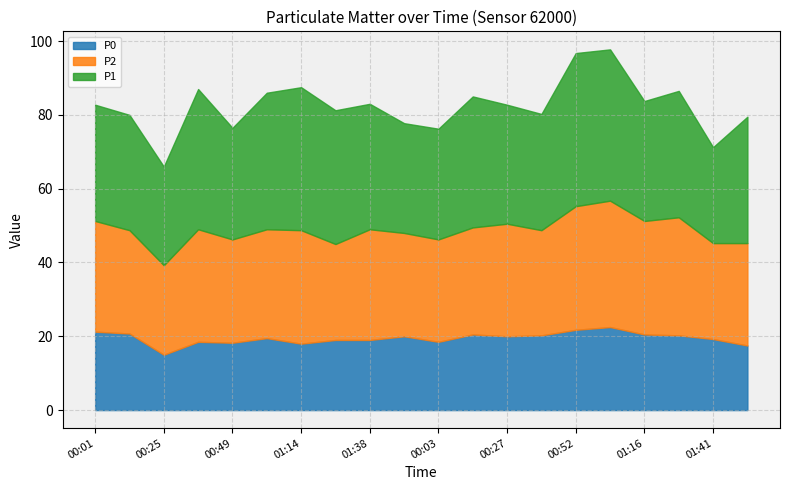

Where is the first local maximum for P0?

00:37